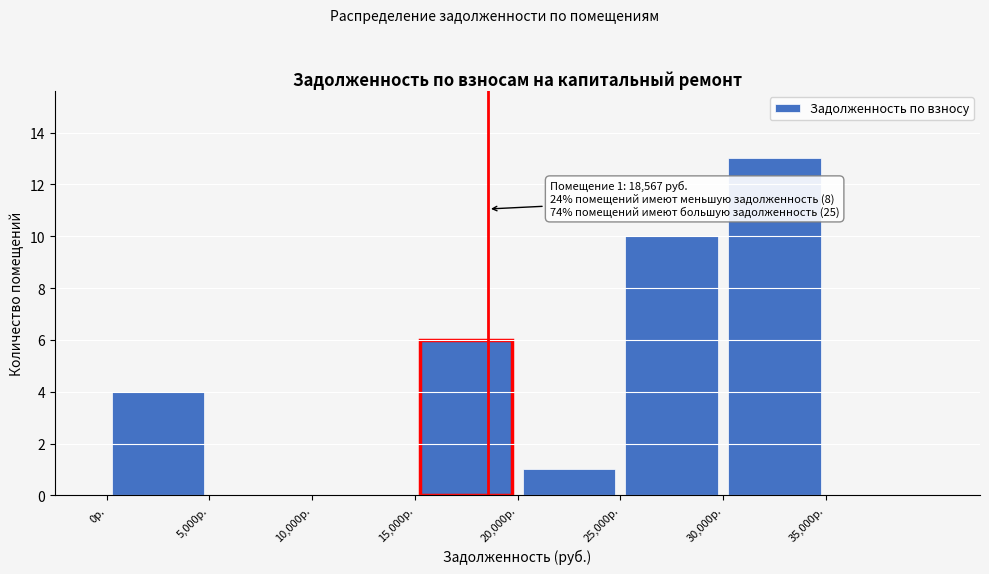

Which range on the x-axis has the tallest bar?

30000 to 35000